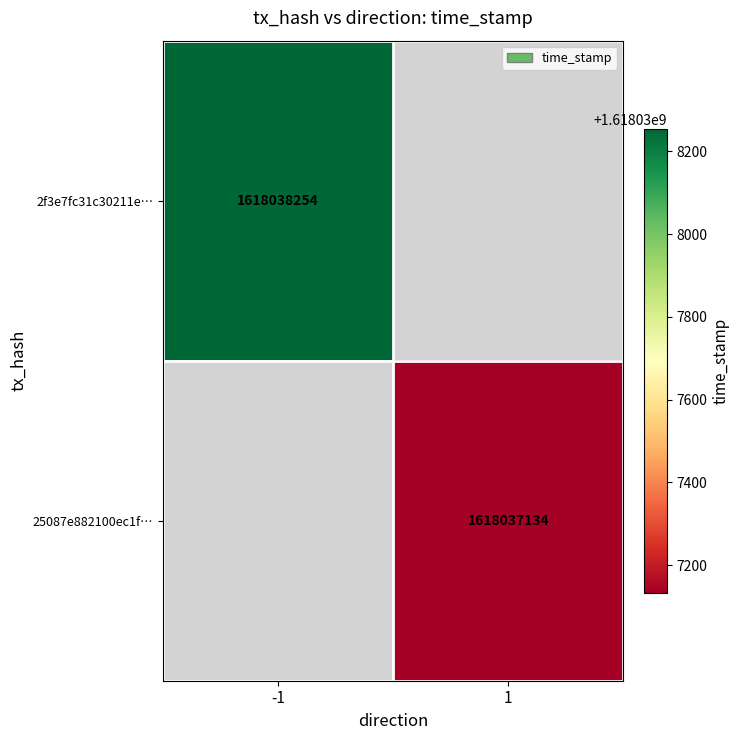

Which has a higher value, direction or time_stamp?

time_stamp